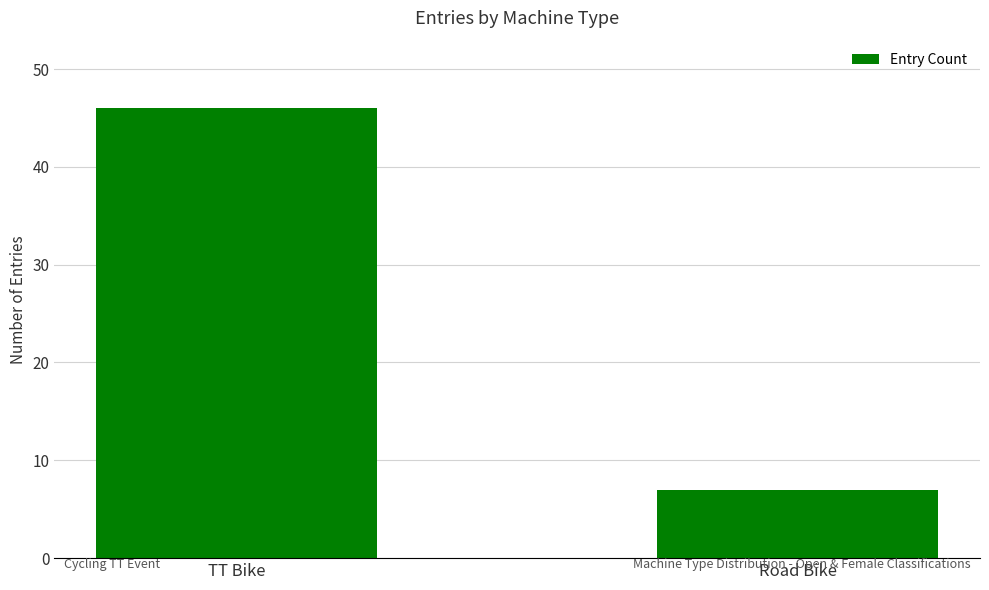

What is the sum of all values?

53